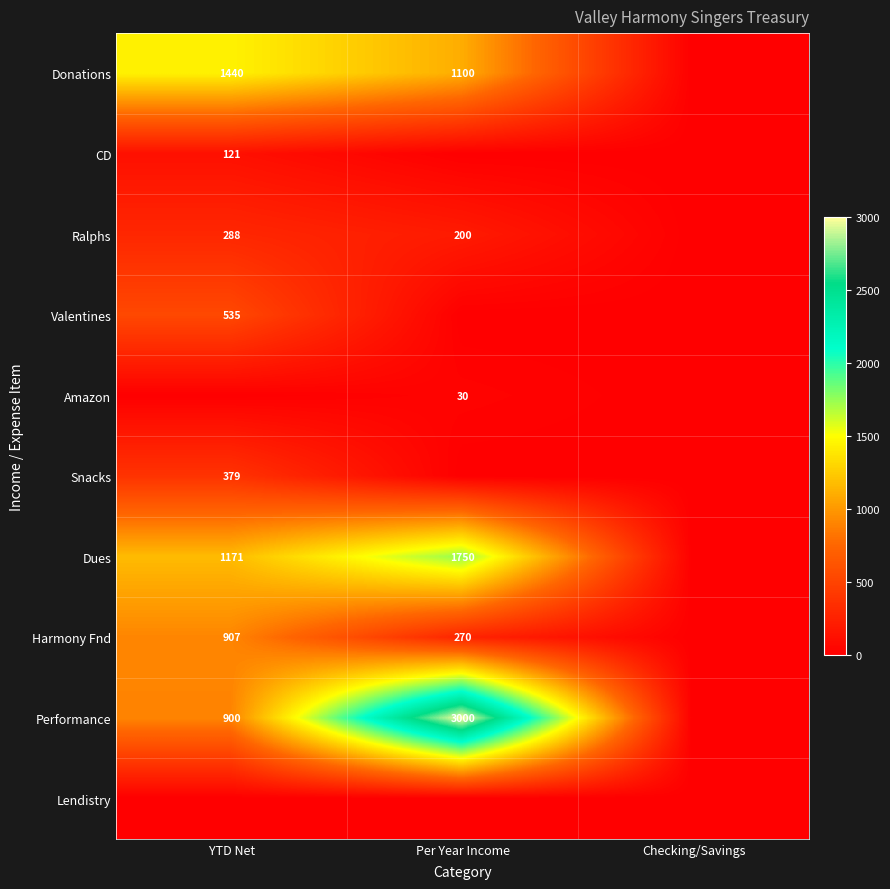

True or false: Donations has a value of 1440 at YTD Net.

True